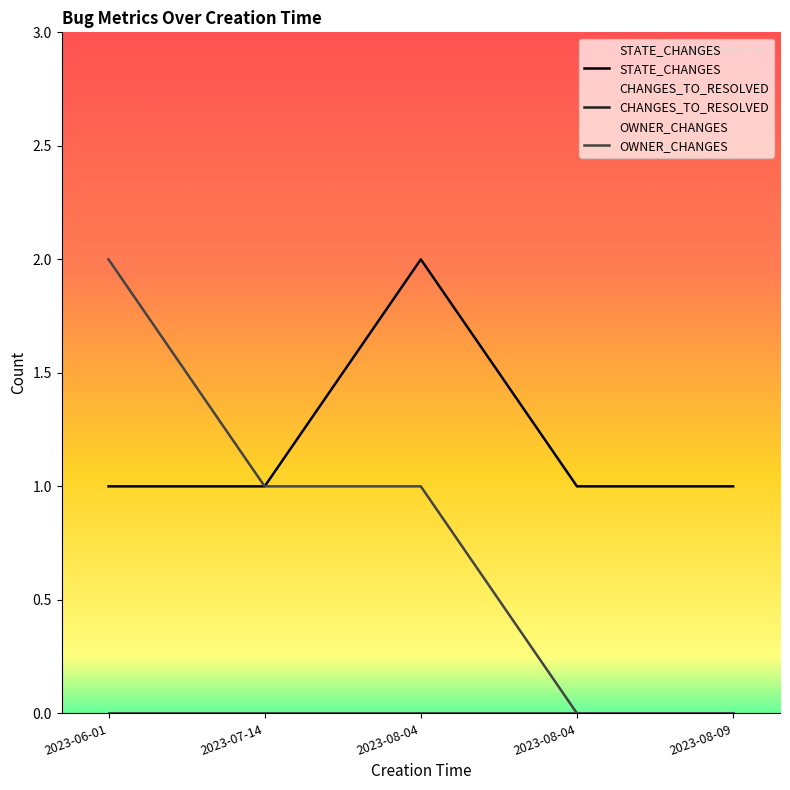

Which has a higher value, 2023-08-04 or 2023-07-14?

2023-08-04